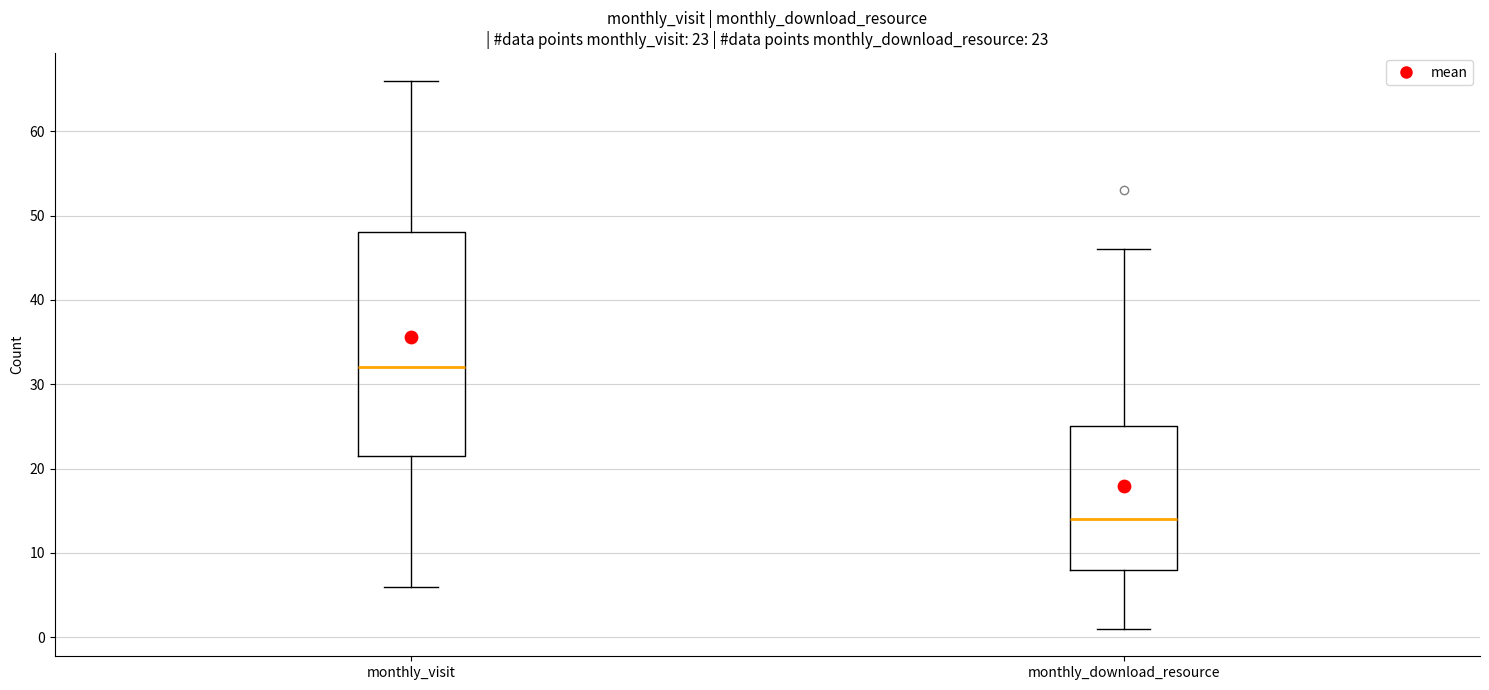

Which box is the tallest, from its lower edge to its upper edge?

monthly_visit